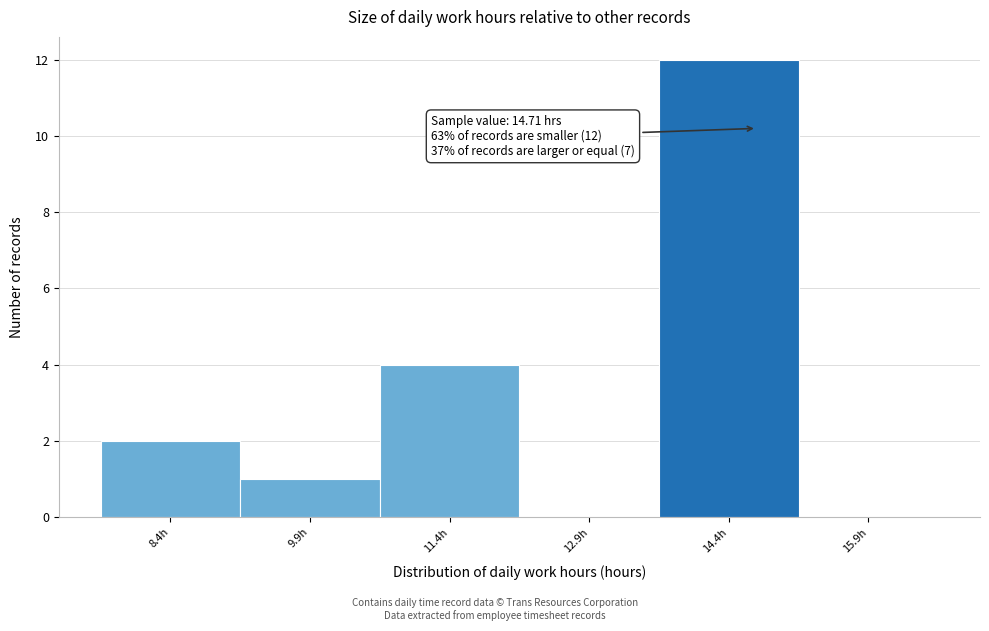

Over which range of the x-axis is the bar tallest?

13.66 to 15.16